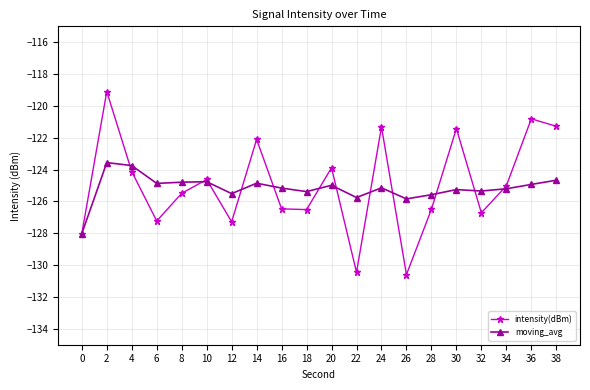

Rank the series at 38 from highest to lowest value.

intensity(dBm), moving_avg